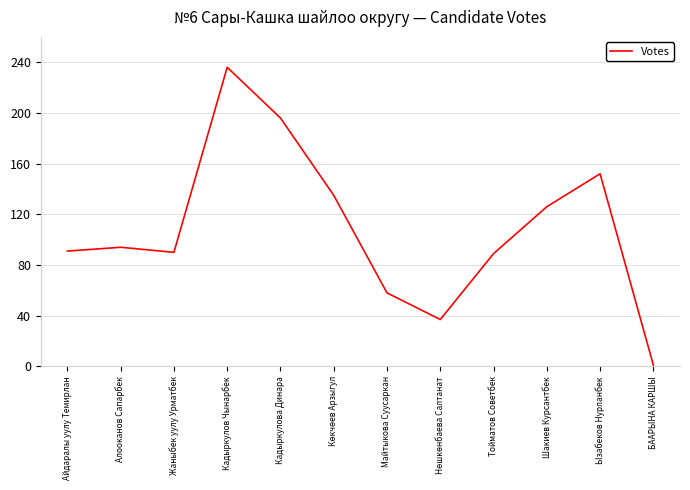

Where is the first local maximum?

Алооканов Сапарбек